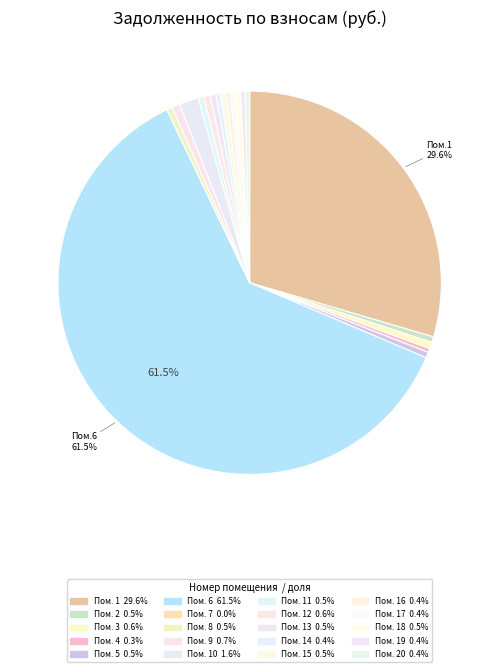

How many segments does this pie chart have?

20